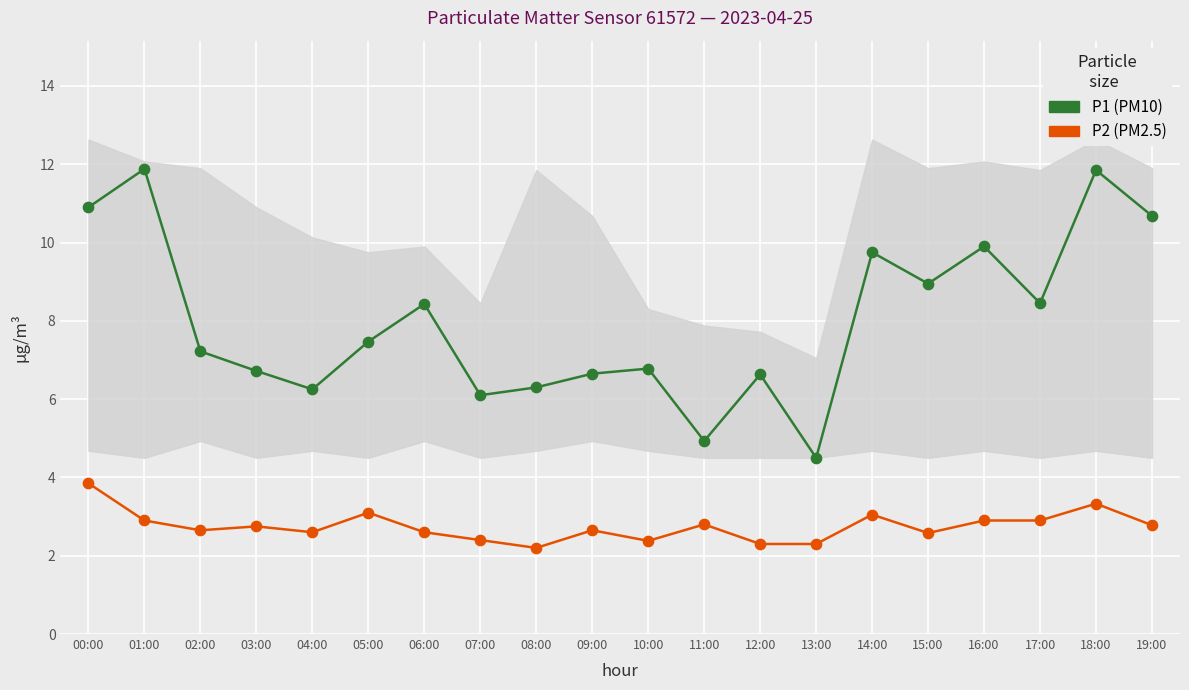

Which series has the largest total across all categories?

P1